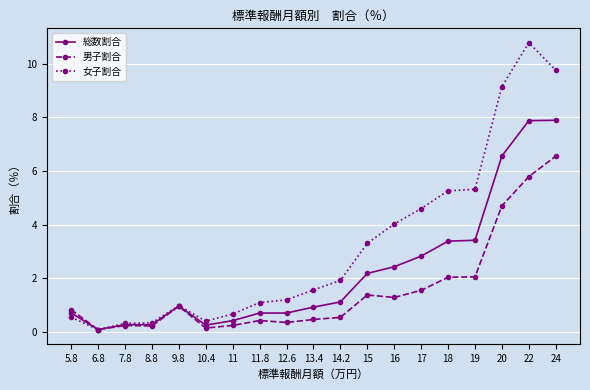

How many lines are shown in the chart?

3